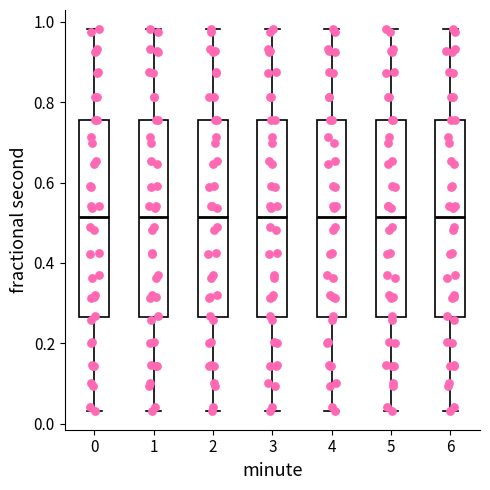

Reading left to right, read every box against the y-axis: the position of its median line, the range the box covers, and the ends of its whiskers. The values are not printed on the chart, so give them approximately, as read against the axis.

0: median 0.52, box 0.26 to 0.76, whiskers 0.04 to 0.98
1: median 0.52, box 0.26 to 0.76, whiskers 0.04 to 0.98
2: median 0.52, box 0.26 to 0.76, whiskers 0.04 to 0.98
3: median 0.52, box 0.26 to 0.76, whiskers 0.04 to 0.98
4: median 0.52, box 0.26 to 0.76, whiskers 0.04 to 0.98
5: median 0.52, box 0.26 to 0.76, whiskers 0.04 to 0.98
6: median 0.52, box 0.26 to 0.76, whiskers 0.04 to 0.98